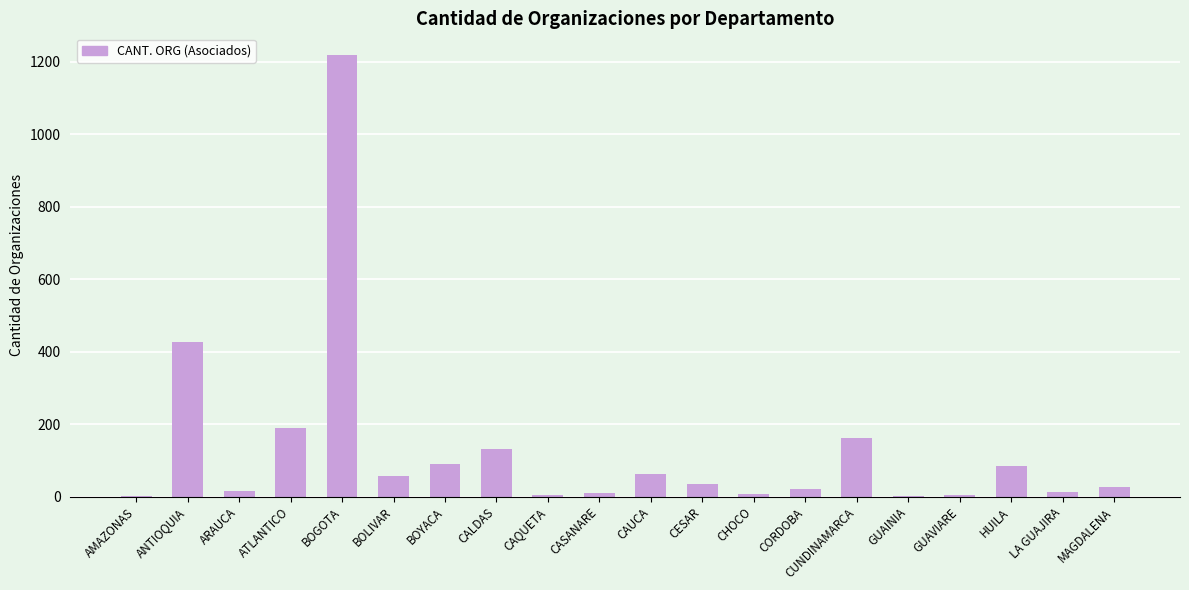

What is the approximate value at BOYACA, to the nearest 10?

90